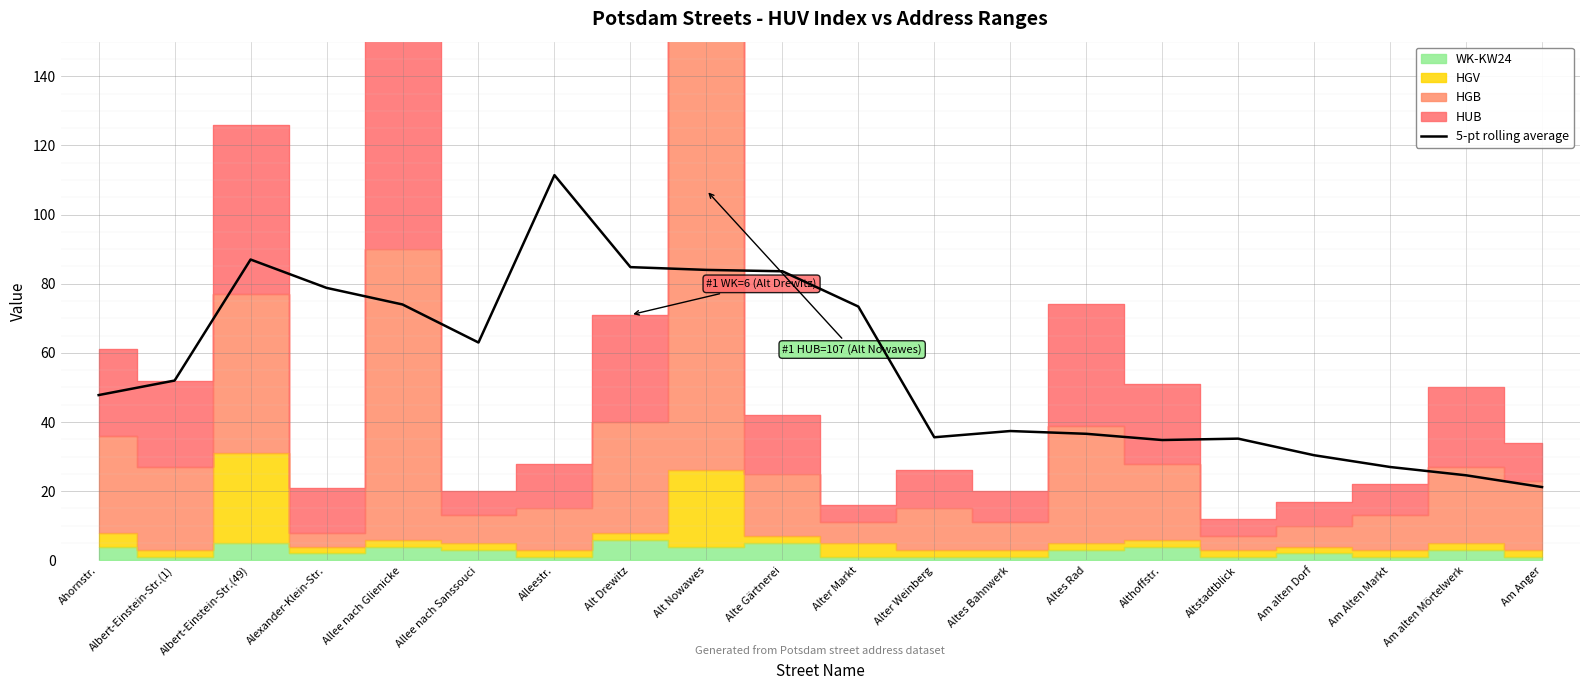

Reading right to left, list all the values displayed in this chart.

Am Anger=21.2	Am alten Mörtelwerk=24.6	Am Alten Markt=27.0	Am alten Dorf=30.4	Altstadtblick=35.2	Althoffstr.=34.8	Altes Rad=36.6	Altes Bahnwerk=37.4	Alter Weinberg=35.6	Alter Markt=73.4	Alte Gärtnerei=83.6	Alt Nowawes=84.0	Alt Drewitz=84.8	Alleestr.=111.4	Allee nach Sanssouci=63.0	Allee nach Glienicke=74.0	Alexander-Klein-Str.=78.8	Albert-Einstein-Str.(49)=87.0	Albert-Einstein-Str.(1)=52.0	Ahornstr.=47.8